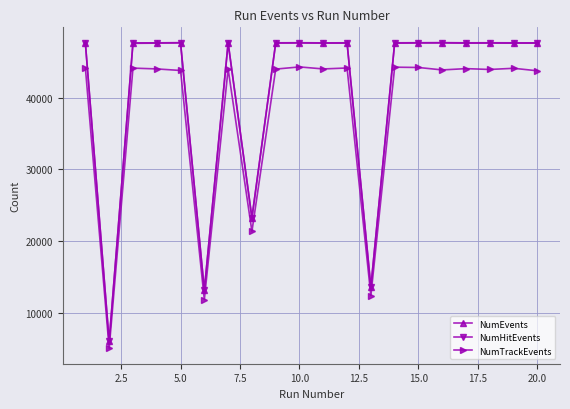

At how many categories does at least one series exceed 40627?

16